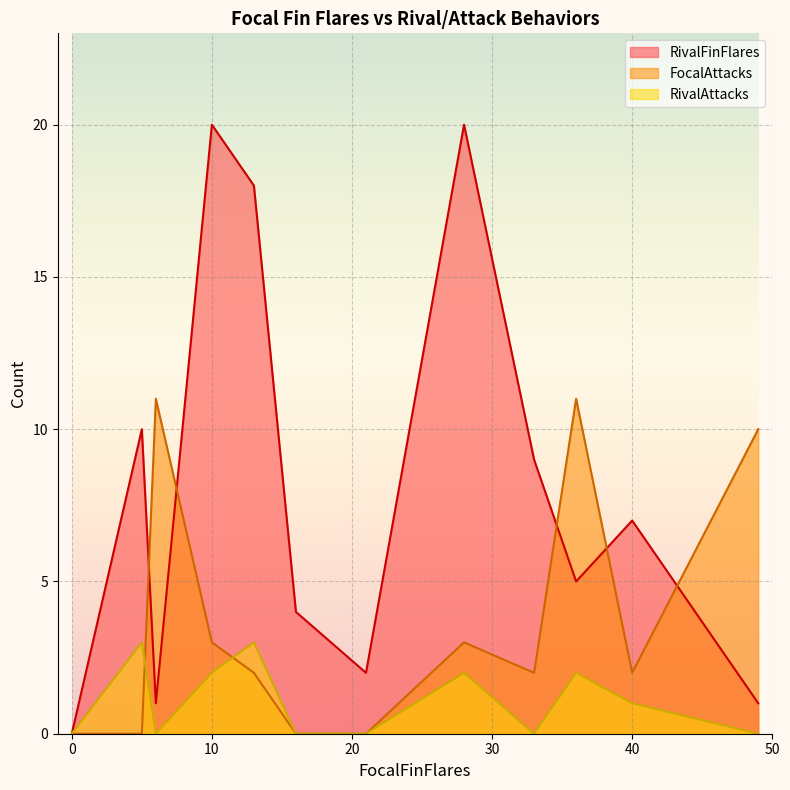

At how many categories does at least one series exceed 0?

11